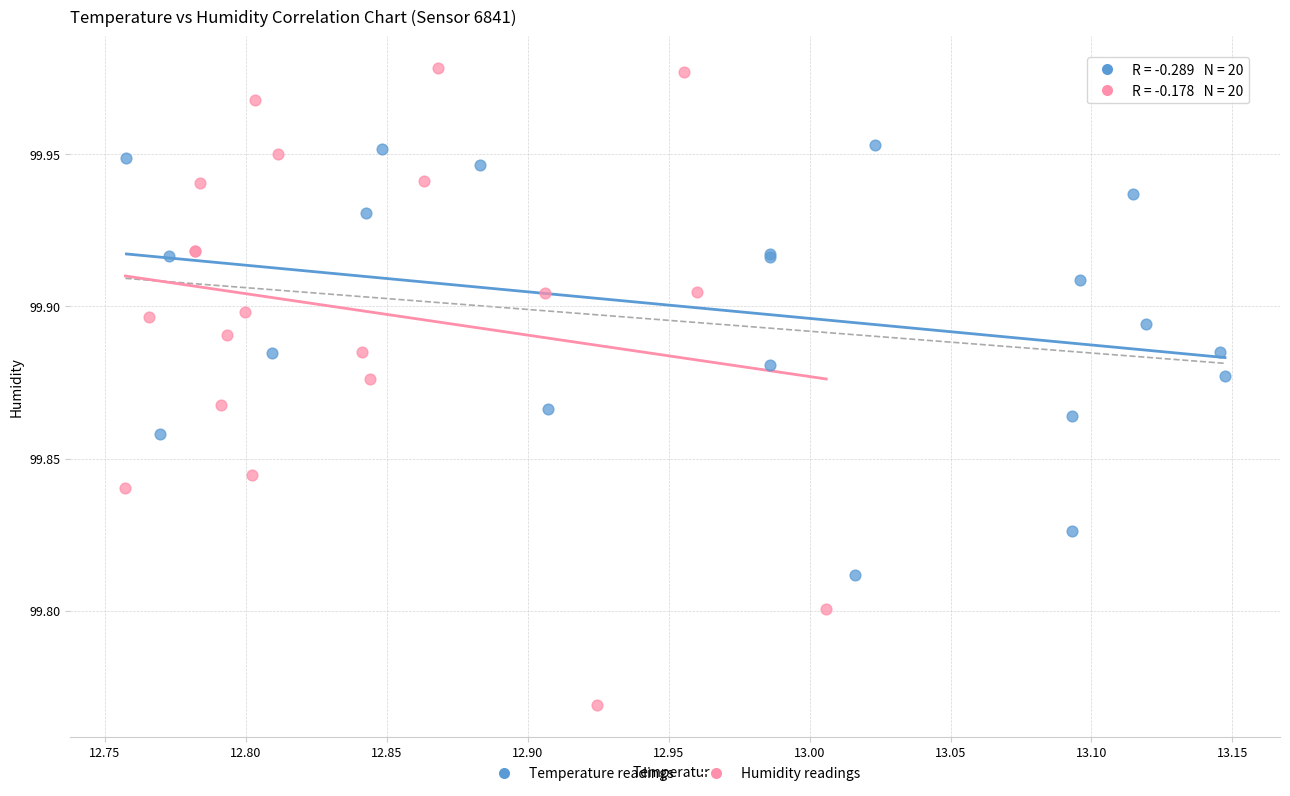

Which series has the largest Y range (max minus min)?

Humidity readings